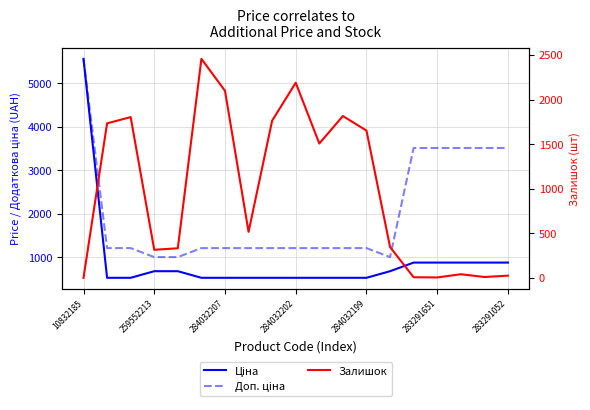

Reading left to right, extract all data points from this chart.

Ціна: 5560.3	528.2	528.2	679.8	679.8	528.2	528.2	528.2	528.2	528.2	528.2	528.2	528.2	679.8	878.0	878.0	878.0	878.0	878.0
Доп. ціна: 5560.3	1210.7	1210.7	1004.1	1004.1	1210.7	1210.7	1210.7	1210.7	1210.7	1210.7	1210.7	1210.7	1004.1	3511.9	3511.9	3511.9	3511.9	3511.9
Залишок: 3.0	1734.0	1804.0	317.0	334.0	2457.0	2099.0	518.0	1764.0	2189.0	1508.0	1816.0	1653.0	348.0	9.0	7.0	43.0	12.0	27.0